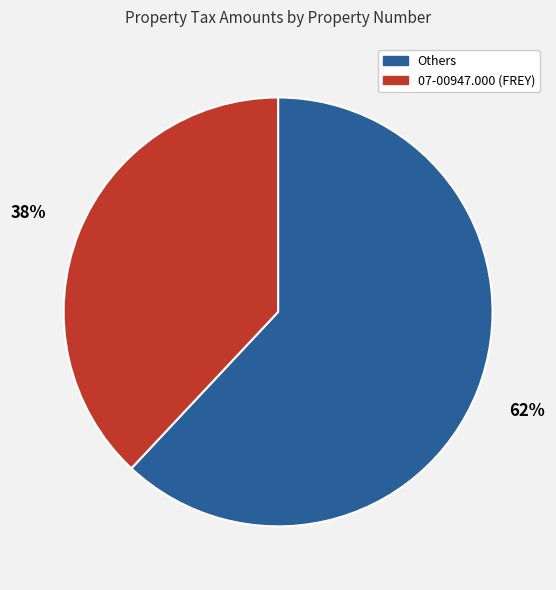

Is there a majority slice in this chart?

Yes